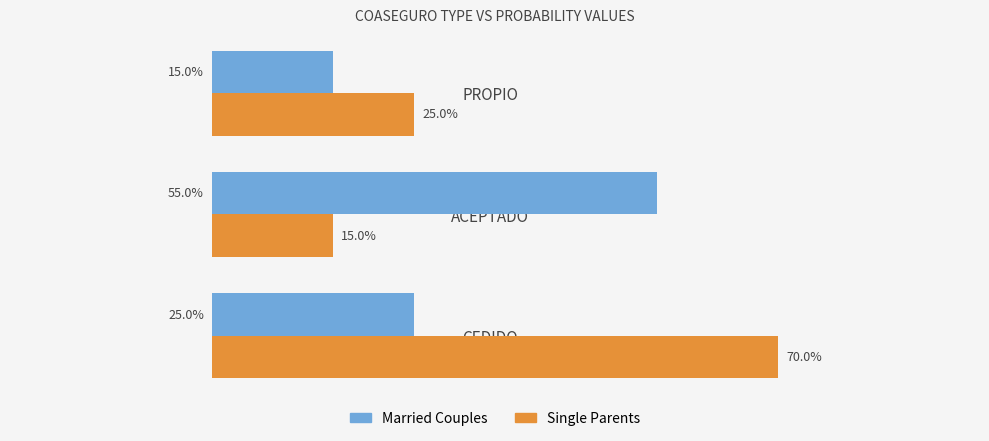

What is the highest value of the Married Couples series?

0.6